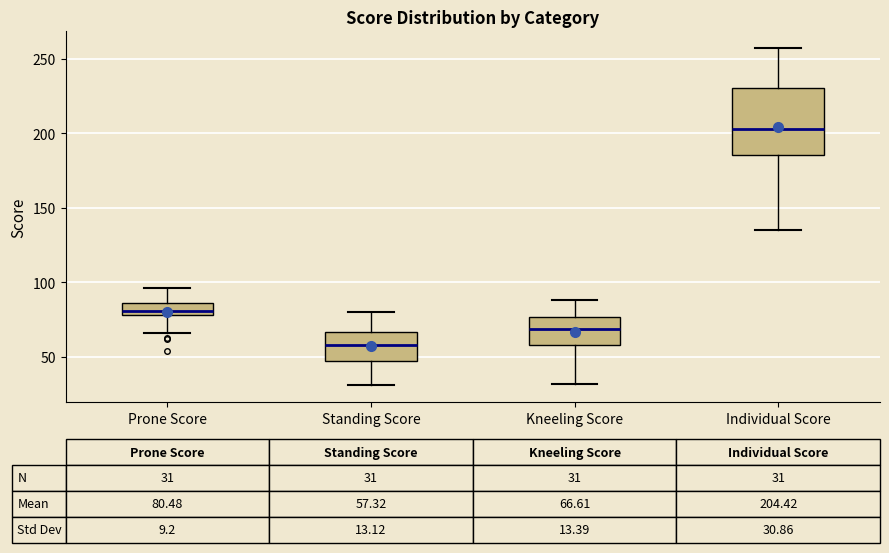

Which box has the highest median line?

Individual Score